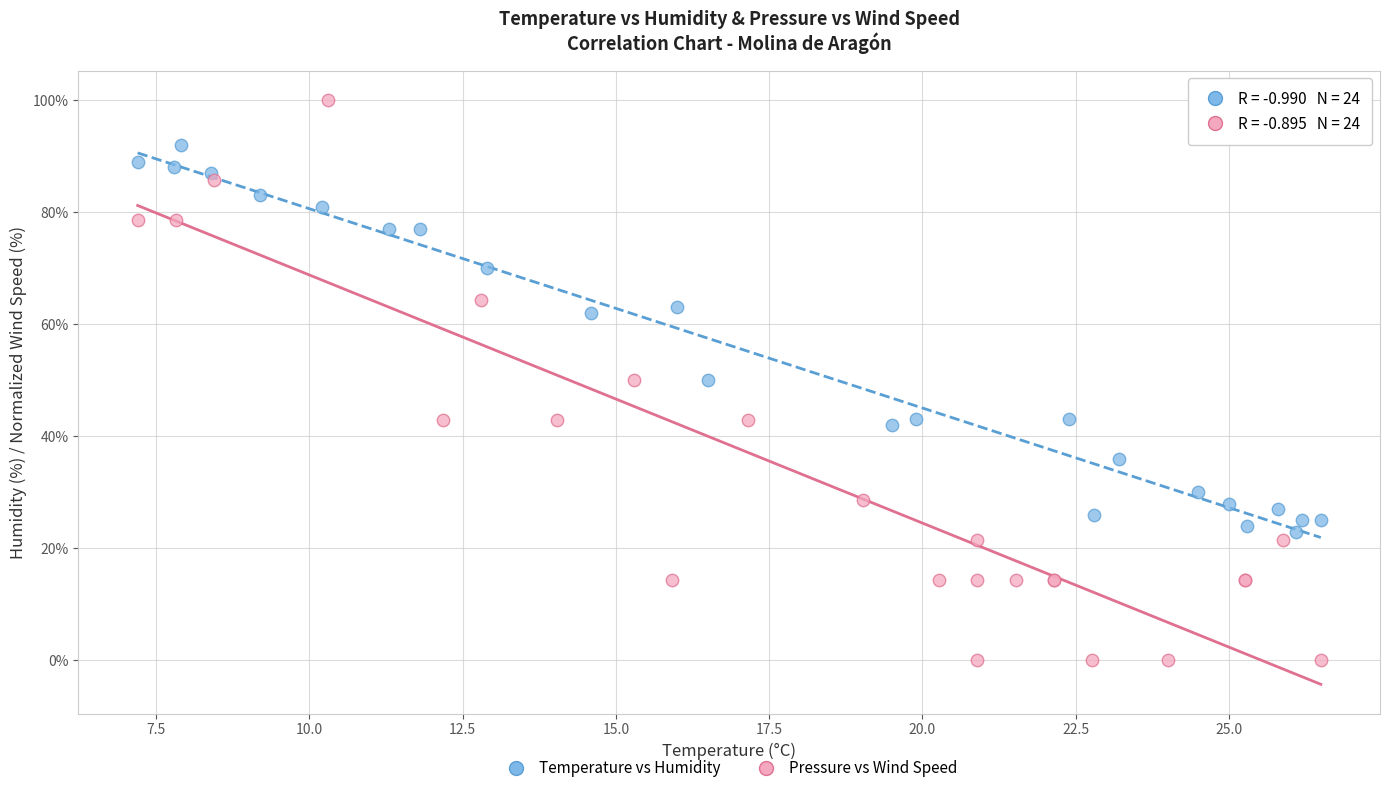

Which series contains the highest Y value?

Pressure vs Wind Speed